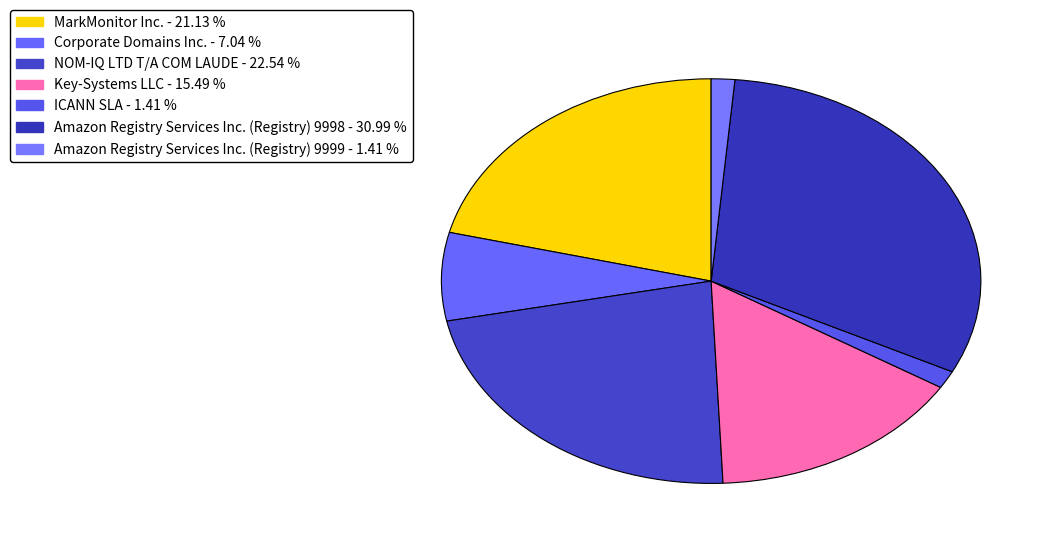

Count the number of slices in the pie.

7